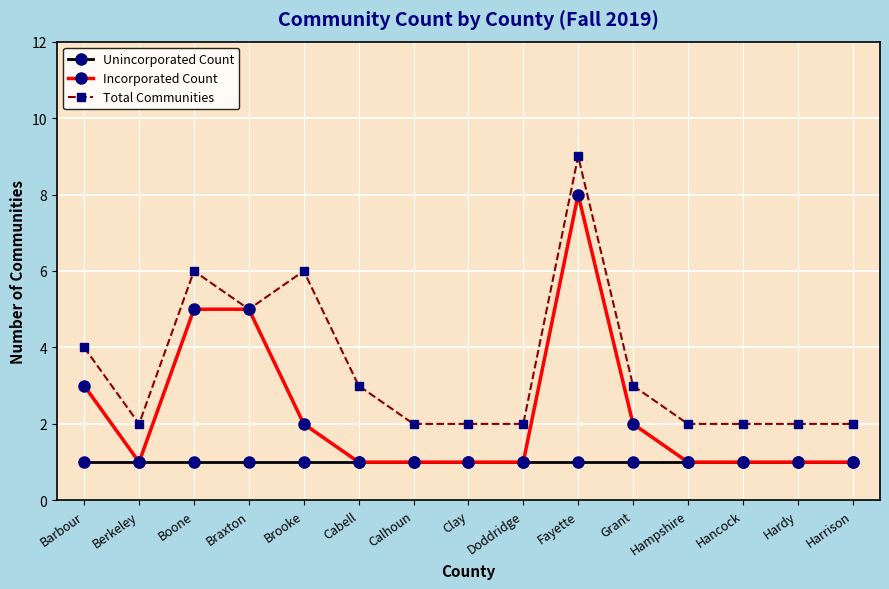

The Incorporated Count series shows 5 at Boone. True or false?

True